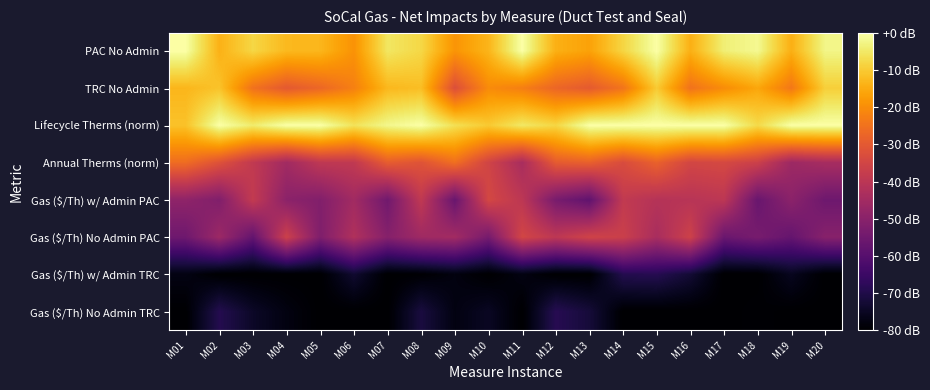

Rank the series at M01 from highest to lowest value.

PAC No Admin, Lifecycle Therms (norm), TRC No Admin, Annual Therms (norm), Gas ($/Th) w/ Admin PAC, Gas ($/Th) No Admin PAC, Gas ($/Th) w/ Admin TRC, Gas ($/Th) No Admin TRC